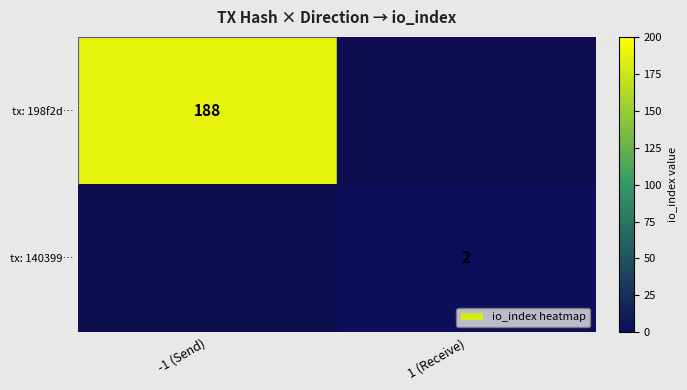

Is it true that tx: 140399… equals 0 at 1 (Receive)?

False